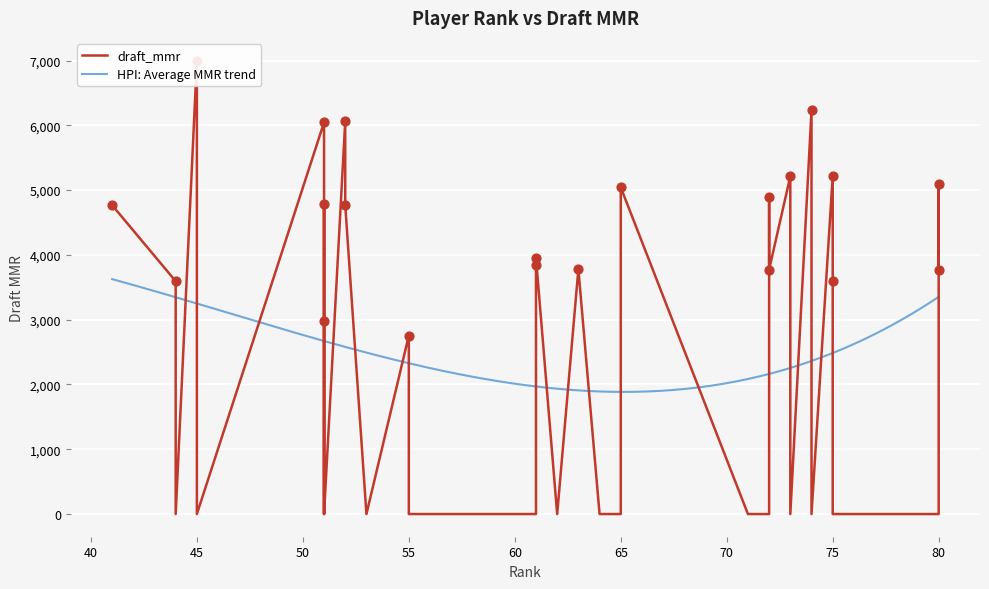

What is the change in value from 64 to 44?

+3594